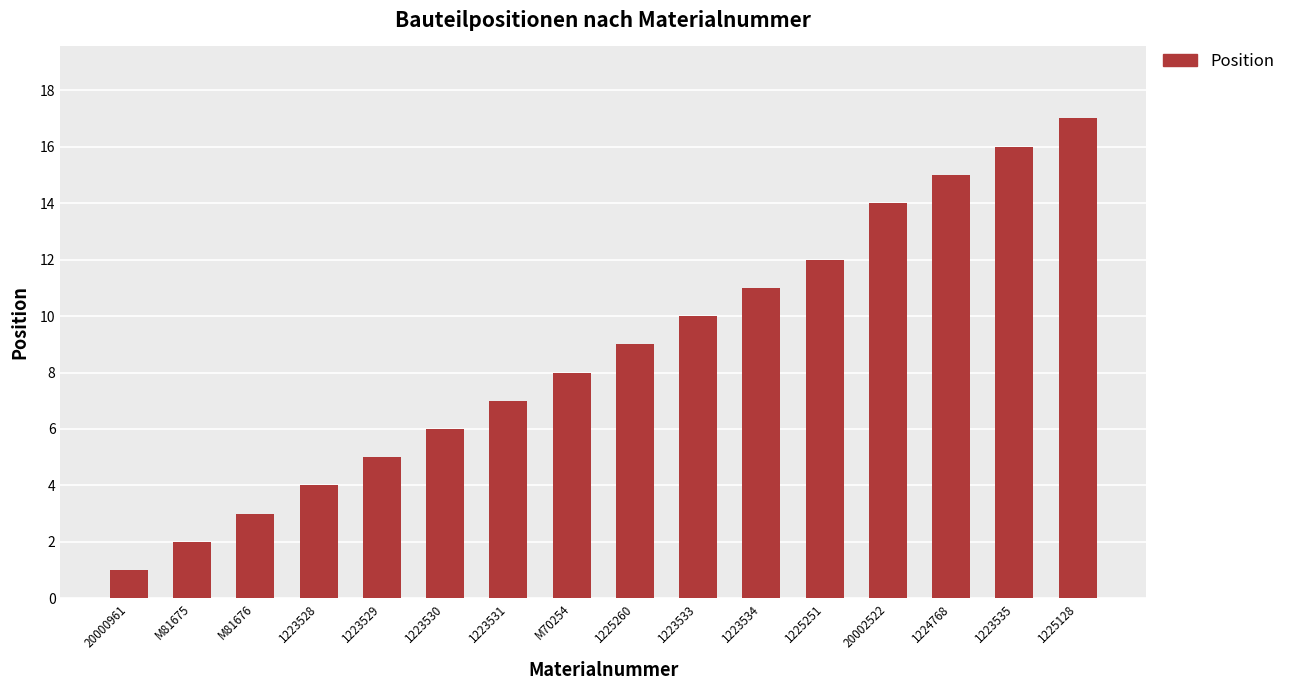

What is the change in value from 1223534 to 1224768?

+4